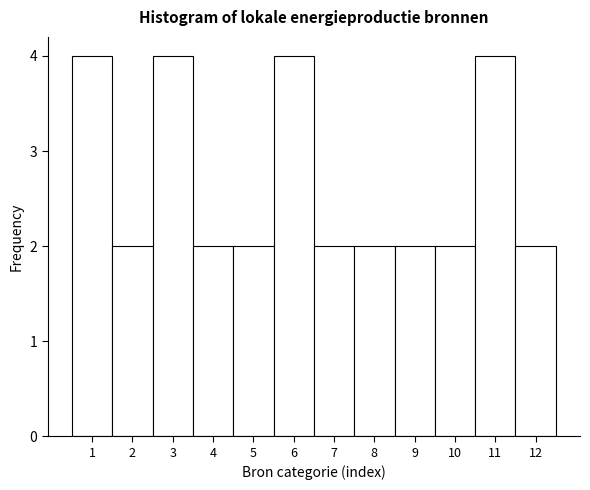

Reading left to right, list every bar in this chart as the range it spans on the x-axis followed by its height. The values are not printed on the chart, so give them approximately, as read against the axis.

0.5 to 1.5: 4
1.5 to 2.5: 2
2.5 to 3.5: 4
3.5 to 4.5: 2
4.5 to 5.5: 2
5.5 to 6.5: 4
6.5 to 7.5: 2
7.5 to 8.5: 2
8.5 to 9.5: 2
9.5 to 10.5: 2
10.5 to 11.5: 4
11.5 to 12.5: 2